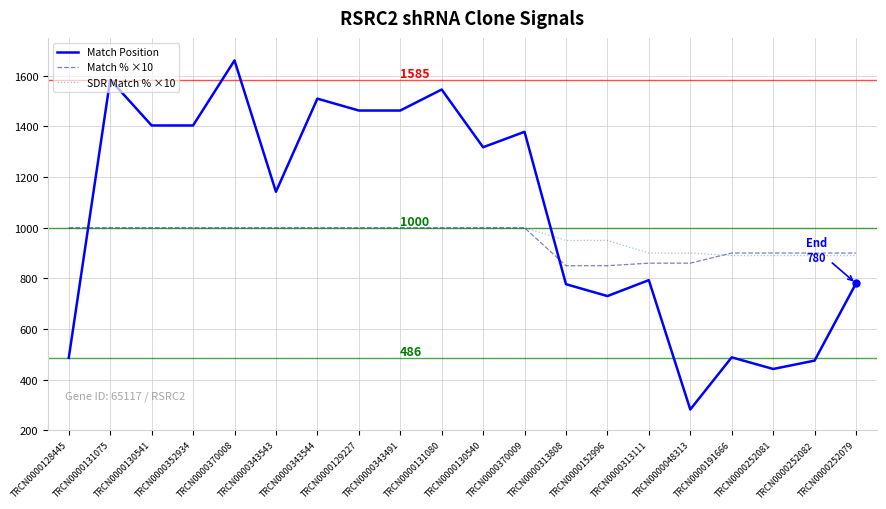

Which series has the widest spread of values?

Match Position